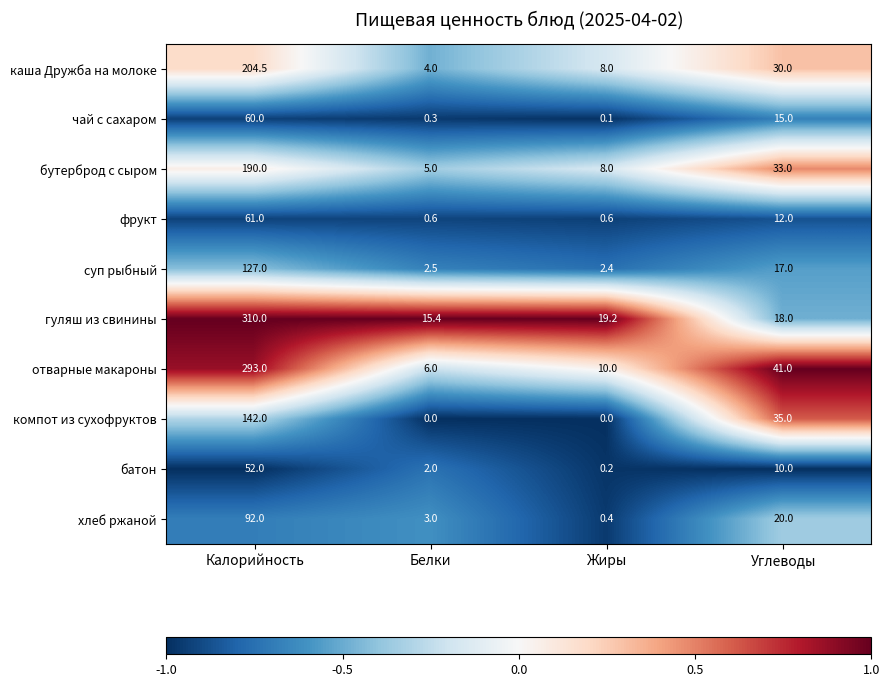

Which series has the largest range (max minus min)?

гуляш из свинины